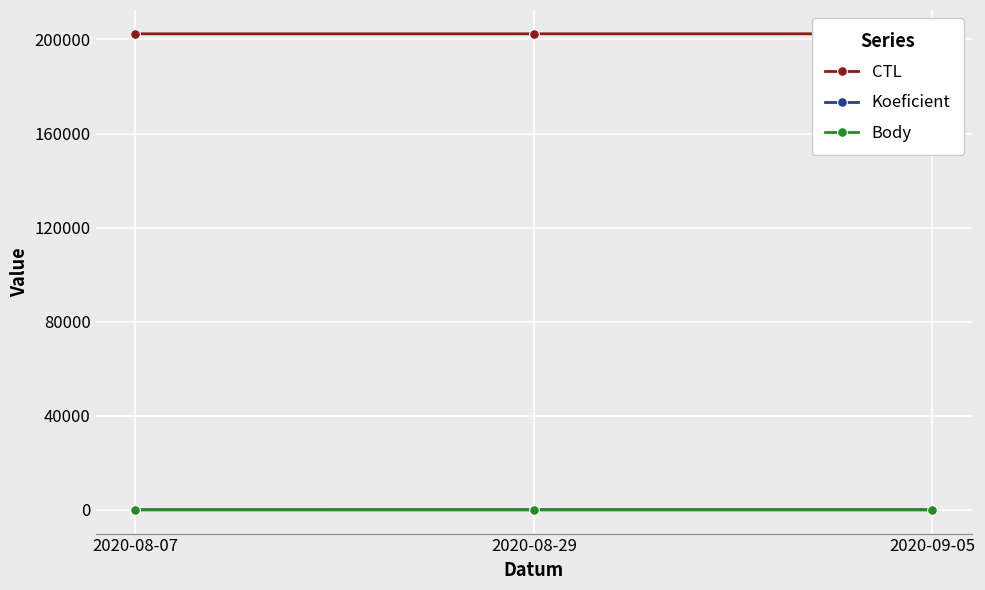

What position from the right is 2020-09-05?

1